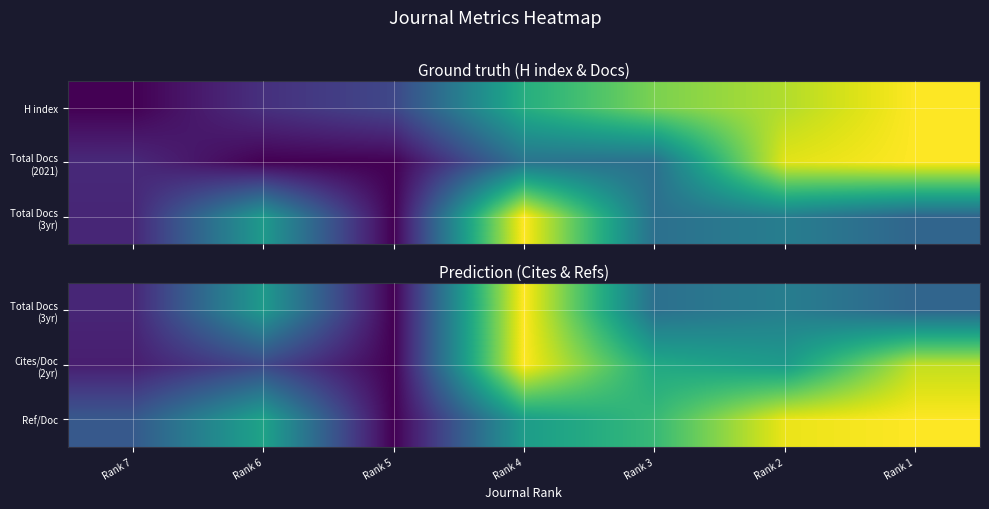

At which category is the sum across all series the highest?

Rank 4